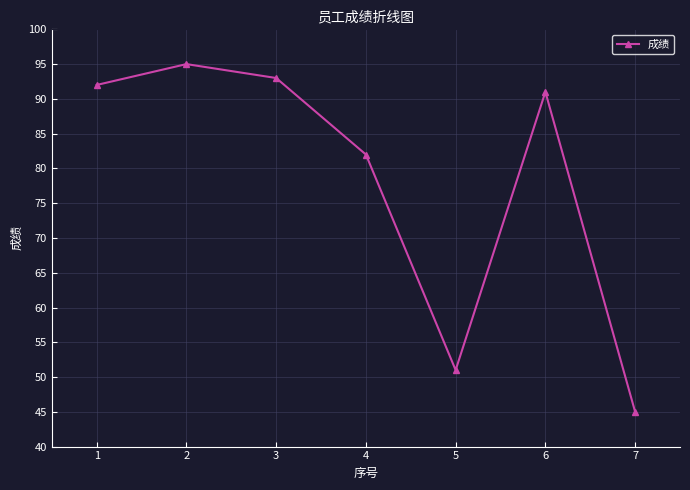

The value at 6 is 154. True or false?

False